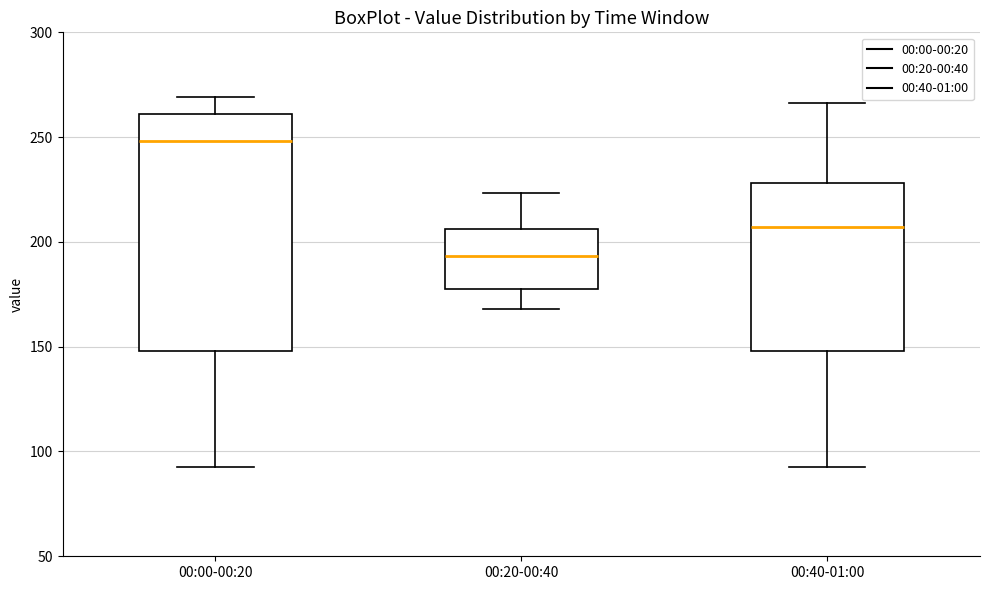

Where is the upper edge of the box for 00:20-00:40 on the y-axis? The values are not printed on the chart, so give them approximately, as read against the axis.

205